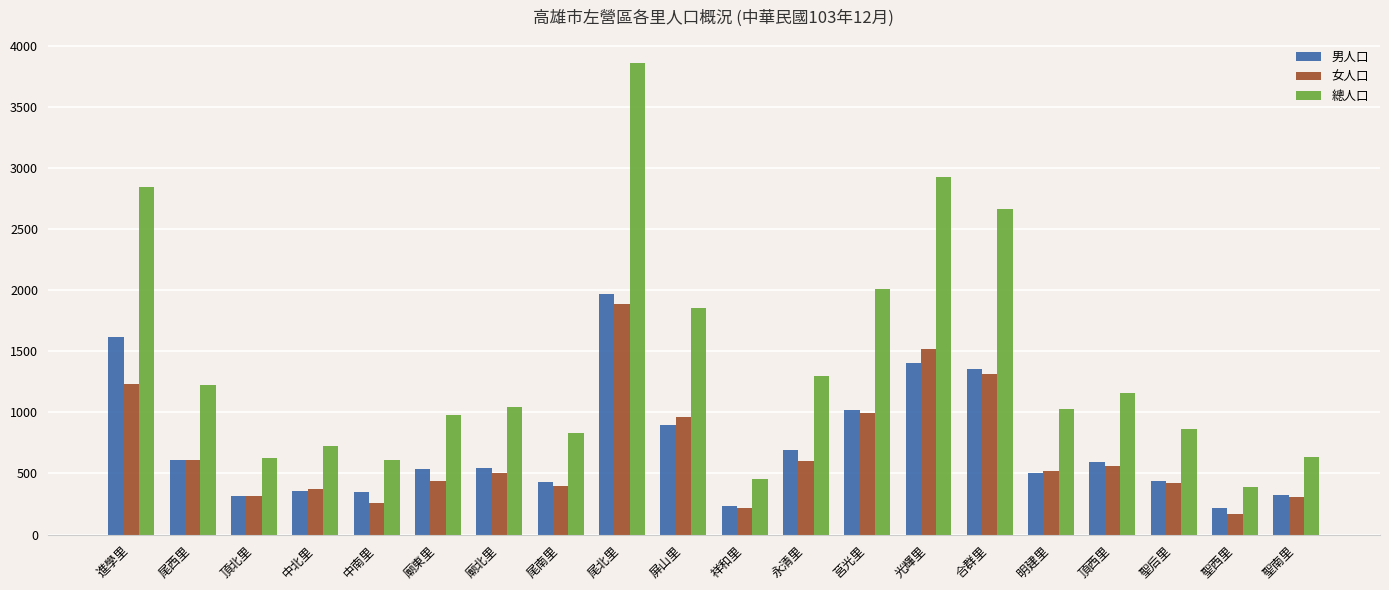

Which series changed the most between 進學里 and 聖后里?

總人口